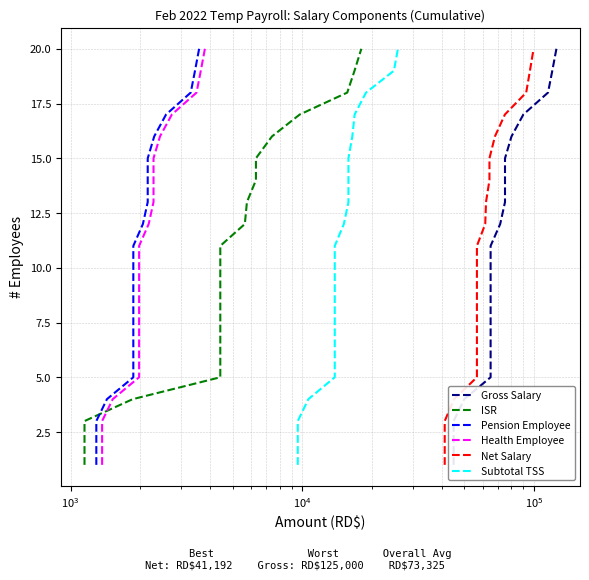

Does the chart display data point markers on the line(s)?

No